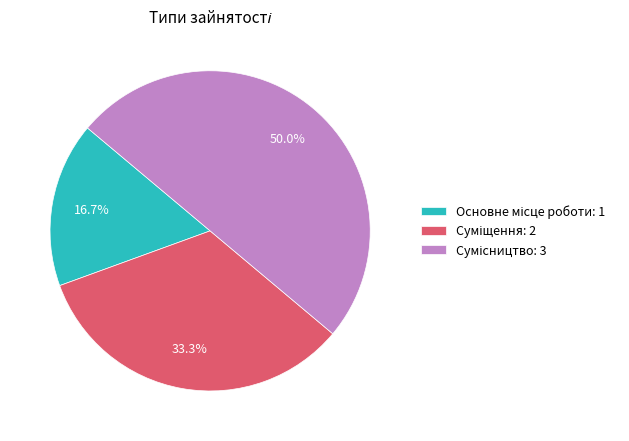

To the nearest percent, what is the difference between the largest and smallest slice percentages?

33%